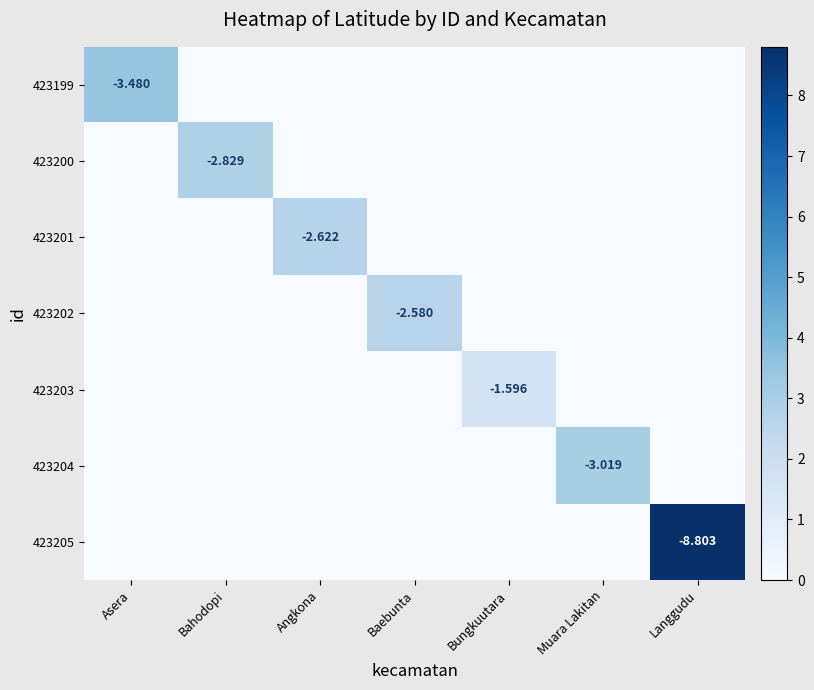

The 423200 series shows 1.0 at Angkona. True or false?

False